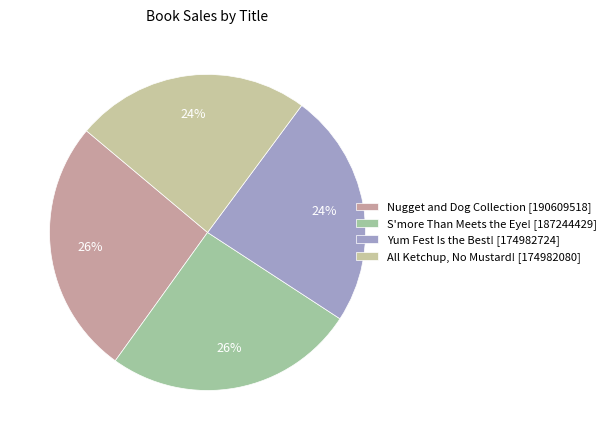

Between Yum Fest Is the Best! [174982724] and Nugget and Dog Collection [190609518], which is larger?

Nugget and Dog Collection [190609518]